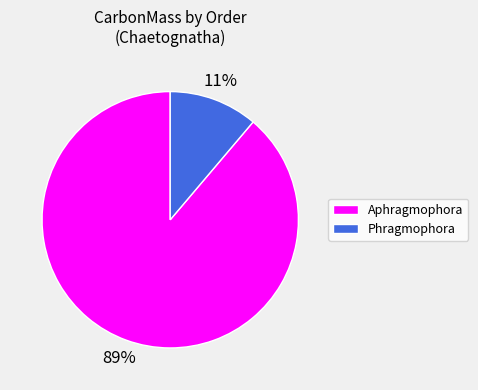

Is the sum of Phragmophora and Aphragmophora greater than half?

Yes